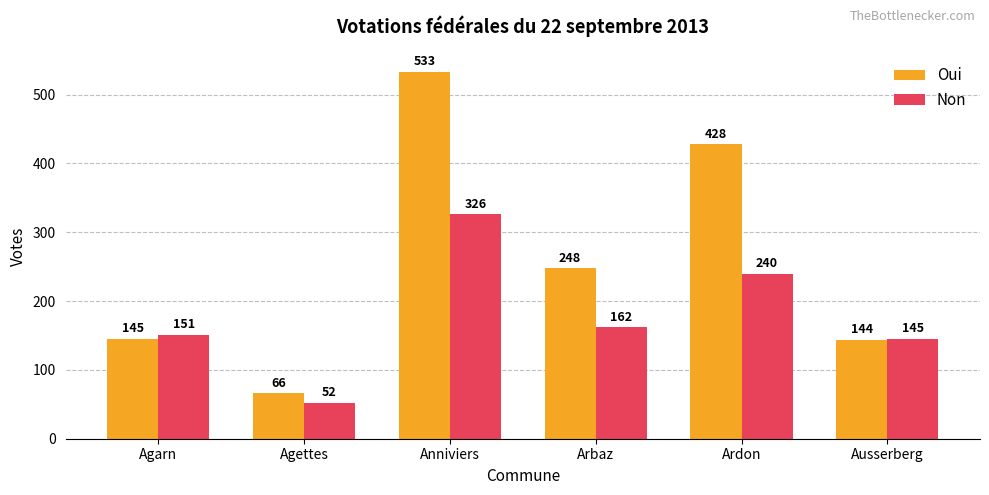

Where is Non nearest to the value 189?

Arbaz